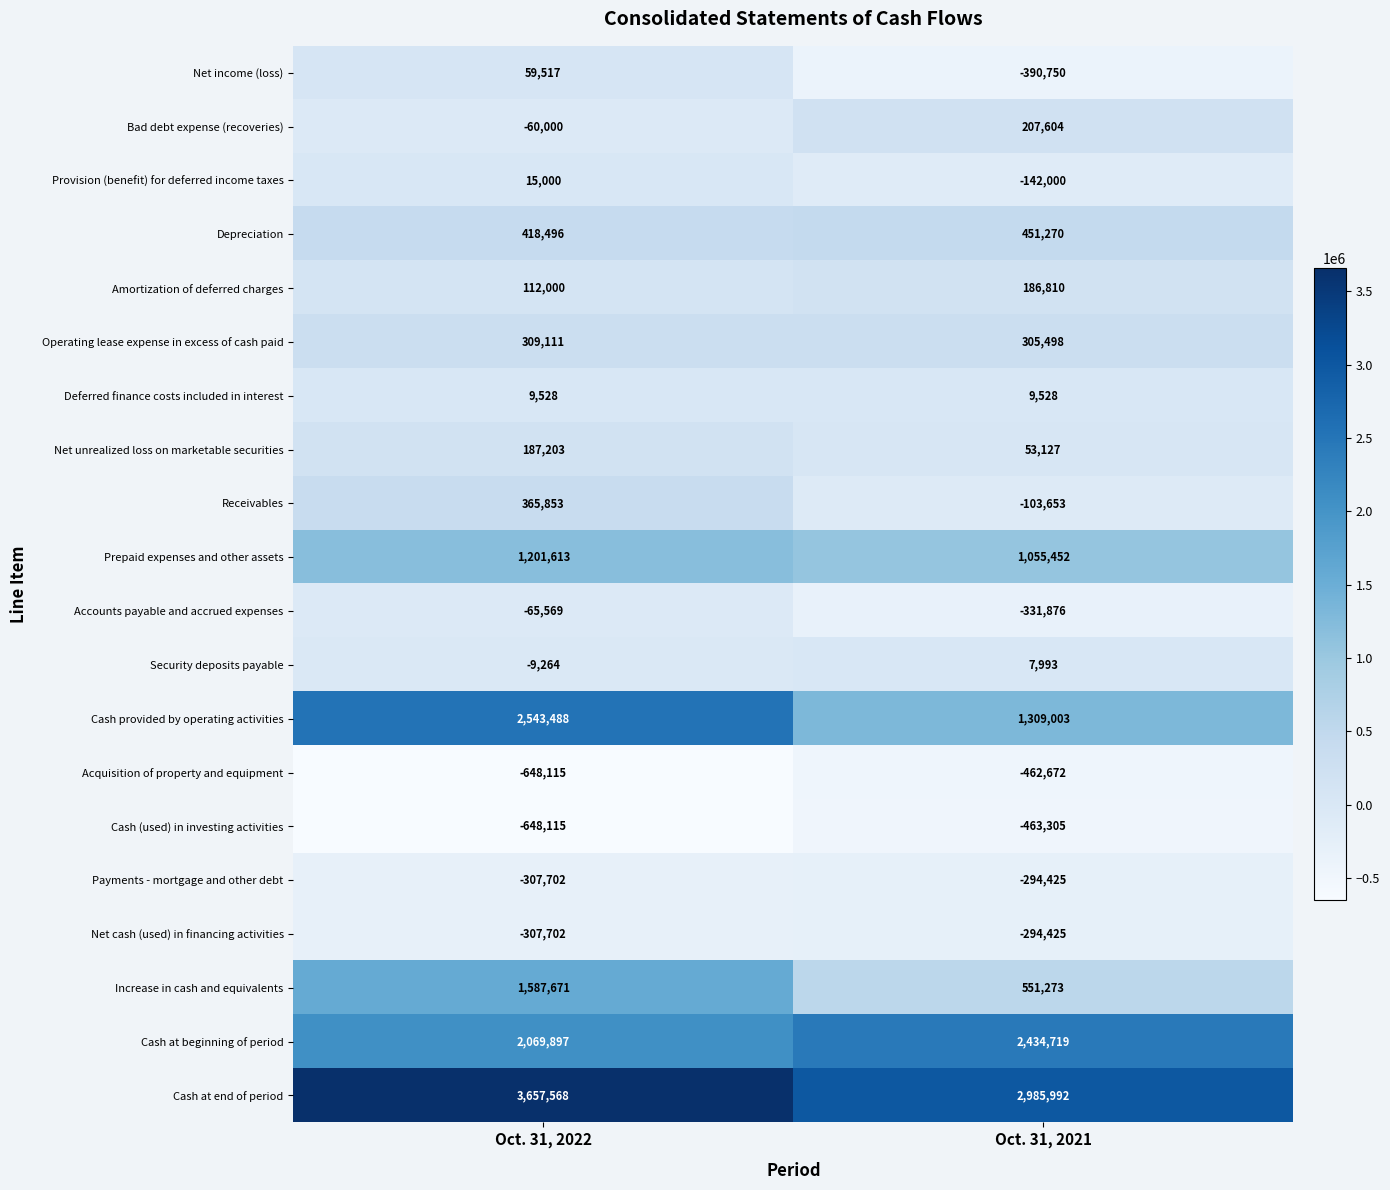

List the labels in order of Accounts payable and accrued expenses value, smallest first.

Oct. 31, 2021, Oct. 31, 2022